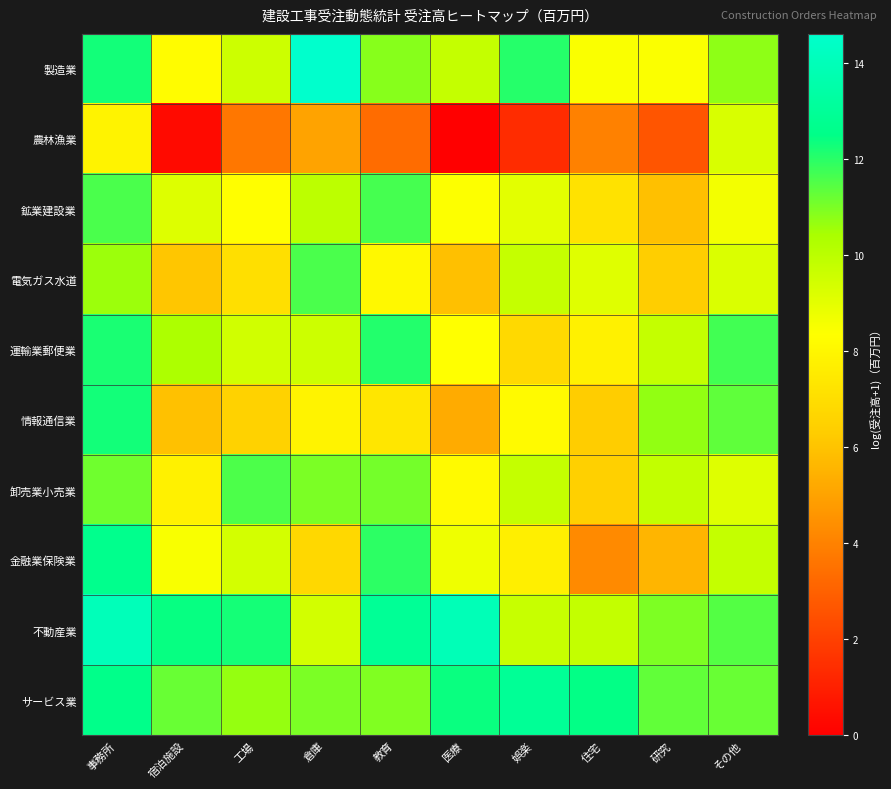

Reading right to left, extract all data points from this chart.

製造業: その他=10.8	研究=8.4	住宅=8.5	娯楽=12.0	医療=9.8	教育=10.8	倉庫=14.6	工場=9.6	宿泊施設=8.3	事務所=12.3
農林漁業: その他=9.3	研究=2.6	住宅=4.0	娯楽=1.4	医療=0.0	教育=3.3	倉庫=5.0	工場=3.7	宿泊施設=0.3	事務所=7.9
鉱業建設業: その他=8.6	研究=5.9	住宅=7.2	娯楽=9.0	医療=8.4	教育=11.6	倉庫=10.0	工場=8.3	宿泊施設=9.2	事務所=11.6
電気ガス水道: その他=9.2	研究=6.3	住宅=9.1	娯楽=9.7	医療=5.9	教育=8.1	倉庫=11.6	工場=7.1	宿泊施設=6.1	事務所=10.6
運輸業郵便業: その他=11.7	研究=9.8	住宅=7.8	娯楽=6.8	医療=8.3	教育=12.1	倉庫=9.6	工場=9.5	宿泊施設=10.3	事務所=12.2
情報通信業: その他=11.3	研究=10.7	住宅=6.3	娯楽=8.1	医療=5.3	教育=7.3	倉庫=7.9	工場=6.5	宿泊施設=6.0	事務所=12.3
卸売業小売業: その他=9.1	研究=9.8	住宅=6.4	娯楽=9.8	医療=8.2	教育=11.1	倉庫=11.0	工場=11.6	宿泊施設=7.8	事務所=11.1
金融業保険業: その他=9.8	研究=5.6	住宅=4.3	娯楽=7.7	医療=8.7	教育=12.0	倉庫=6.8	工場=9.4	宿泊施設=8.5	事務所=12.7
不動産業: その他=11.5	研究=11.0	住宅=9.8	娯楽=9.7	医療=14.0	教育=13.0	倉庫=9.4	工場=12.3	宿泊施設=12.4	事務所=14.0
サービス業: その他=11.2	研究=11.3	住宅=12.5	娯楽=13.0	医療=12.4	教育=10.9	倉庫=11.0	工場=10.7	宿泊施設=11.2	事務所=12.6